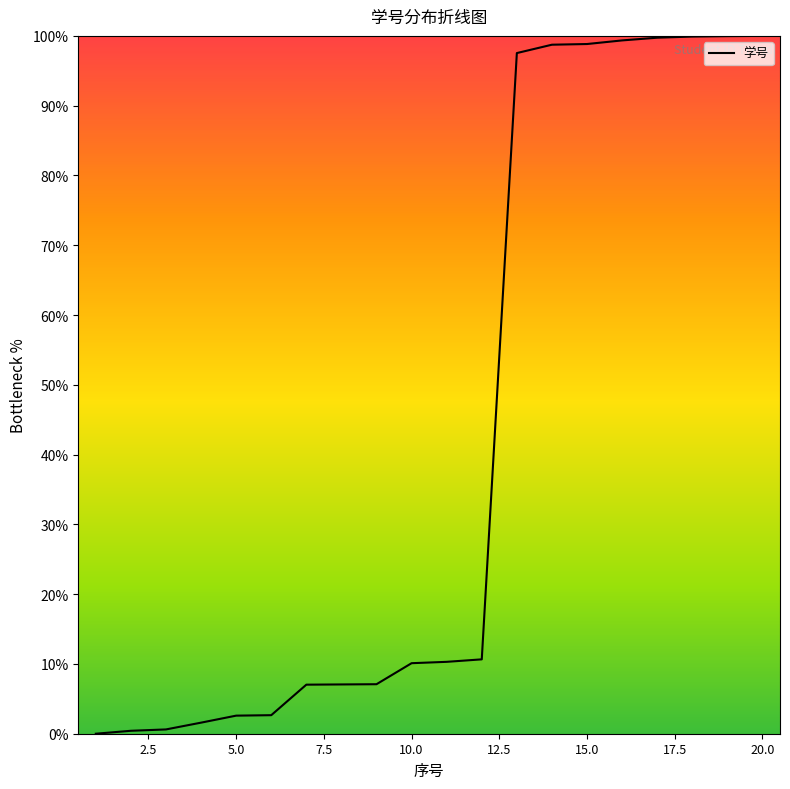

What is the maximum value shown in the chart?

100.0